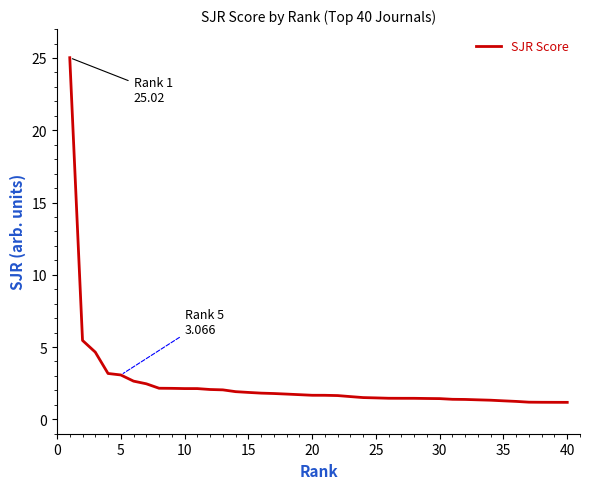

What is the difference between the maximum and minimum values?

23.8